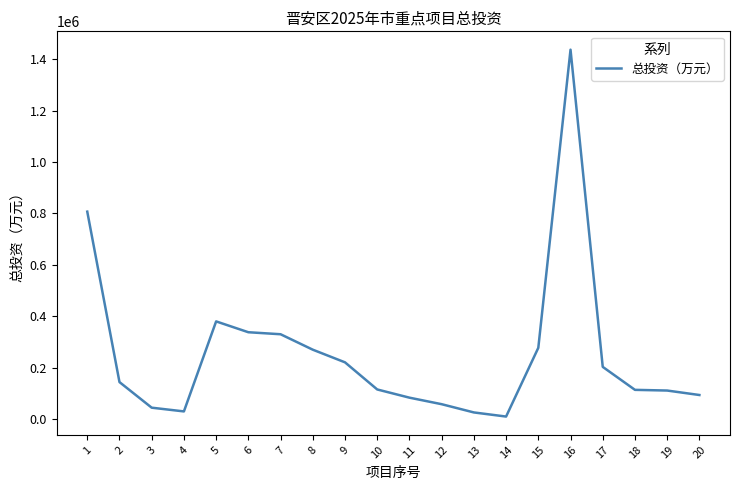

The value at 18 is 49110. True or false?

False